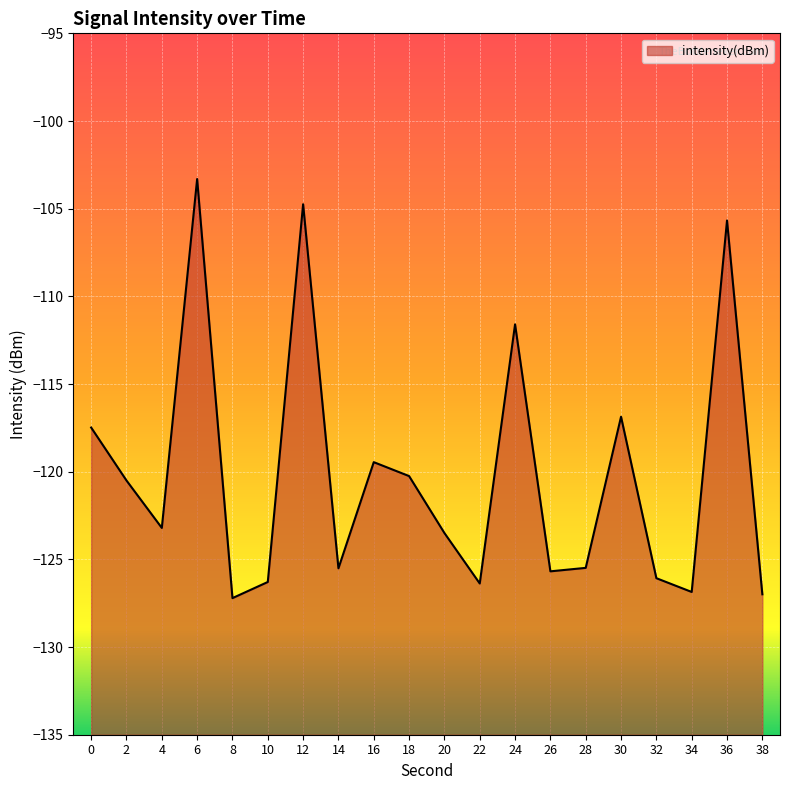

Where is the data nearest to the value -115?

30